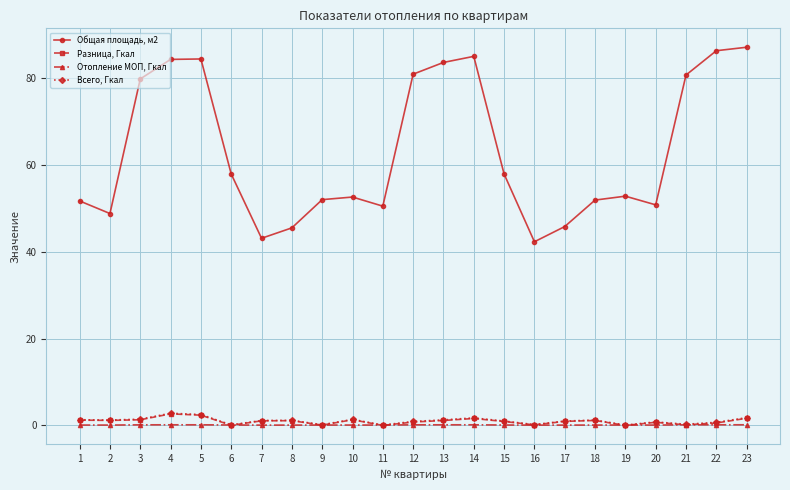

The Отопление МОП, Гкал series shows 0.1 at 20. True or false?

True